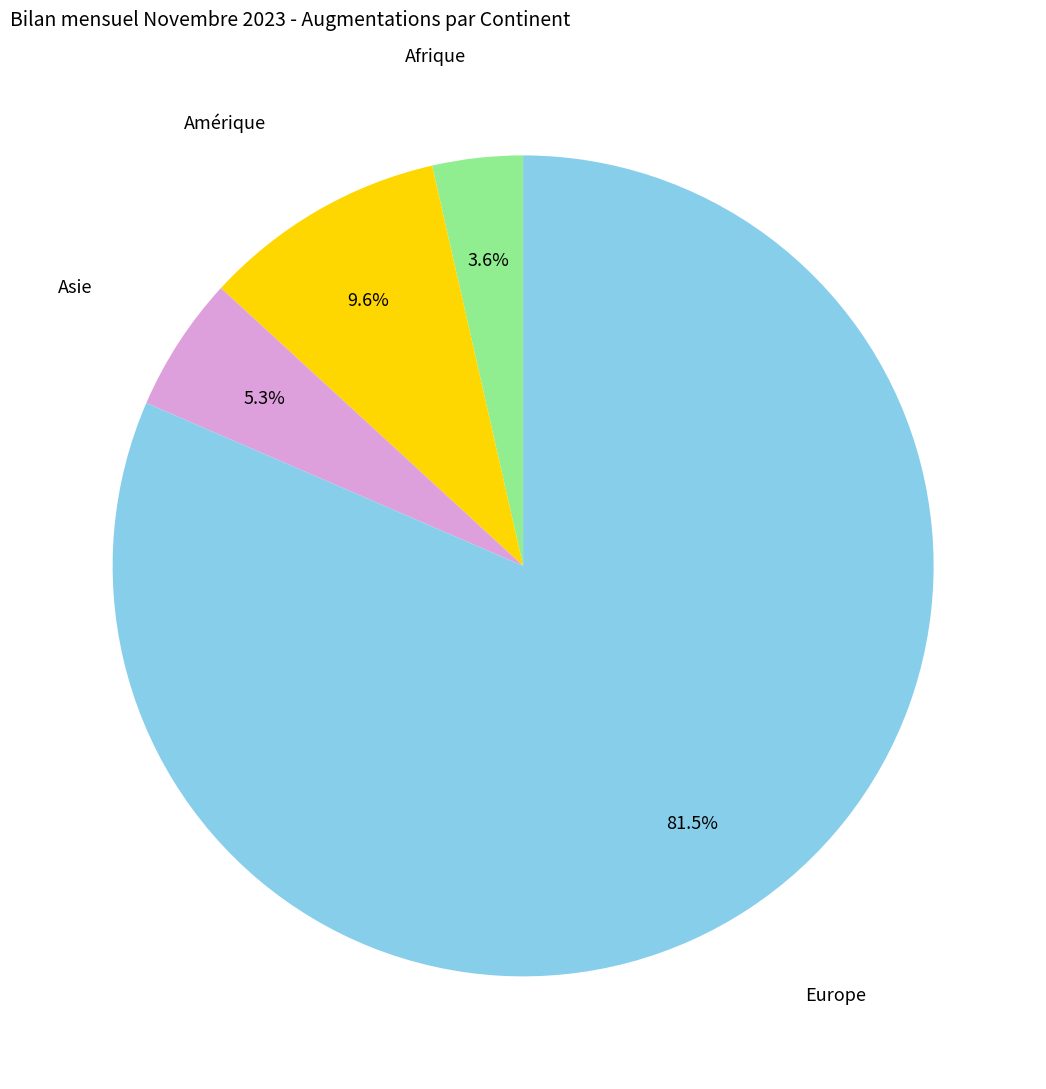

What portion of the pie excludes Europe?

18.5%